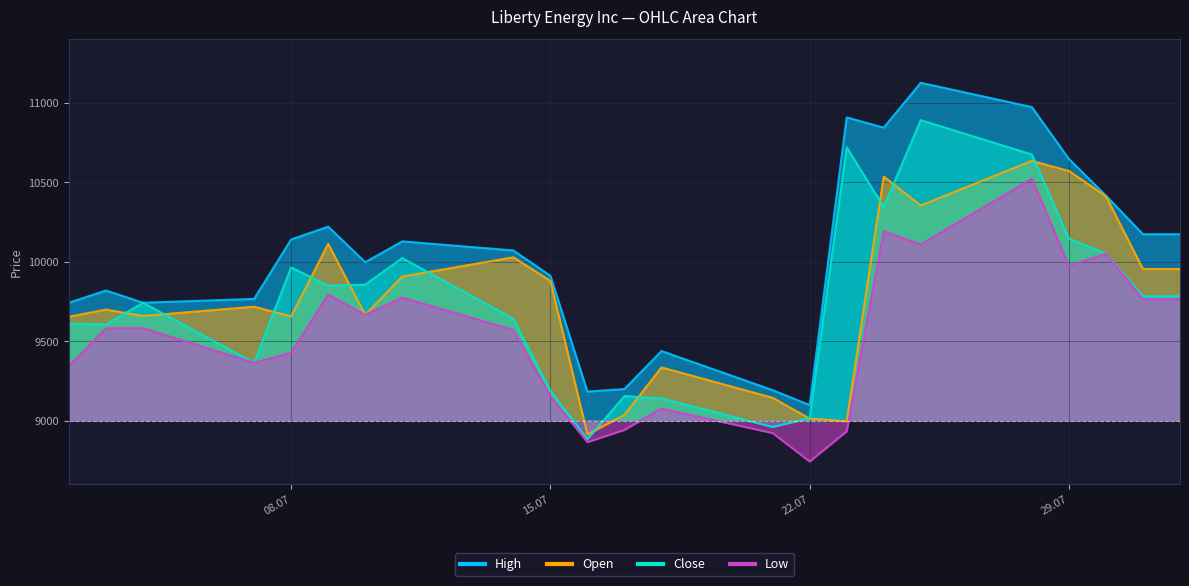

What is the minimum value for Close?

8884